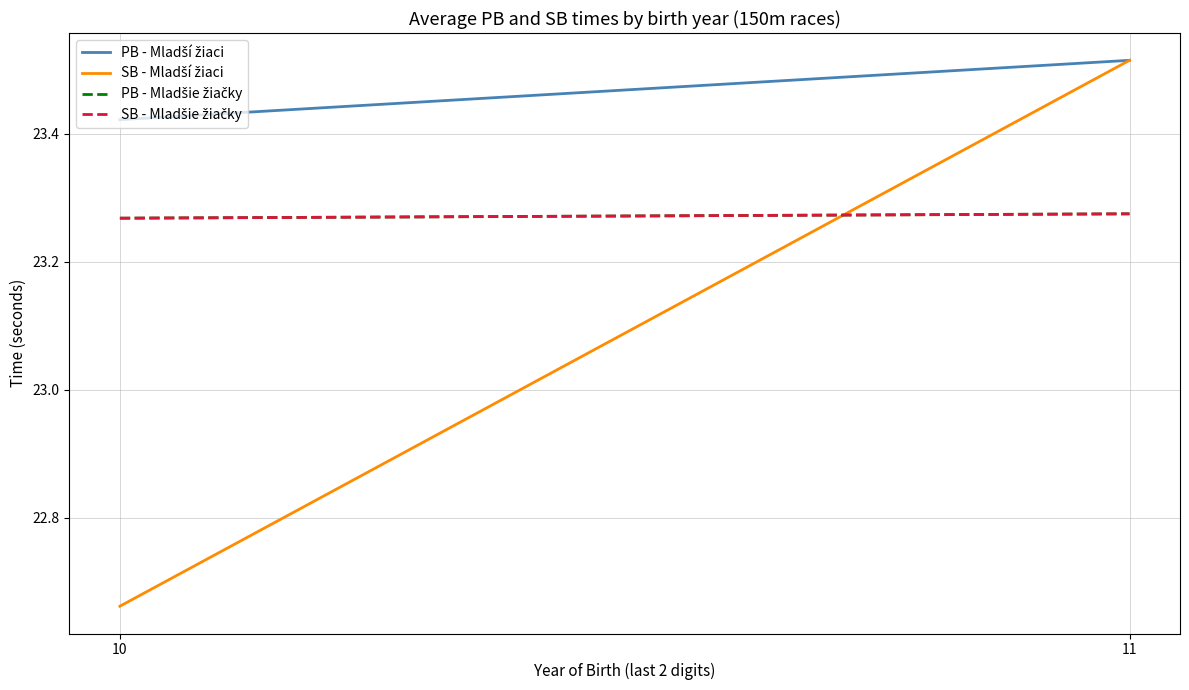

How many series are shown in this chart?

4